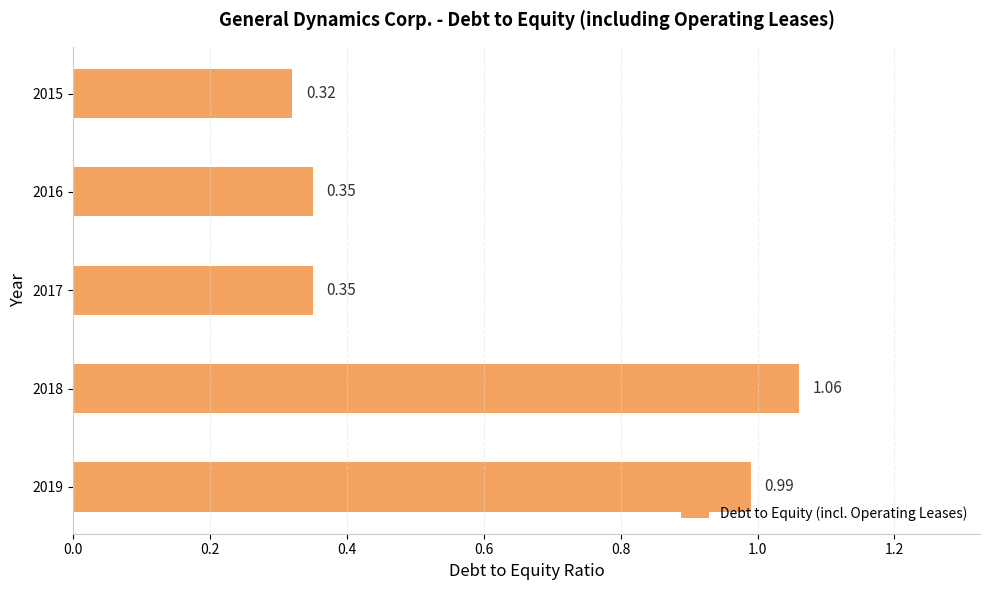

What is the difference between the second highest and minimum values?

0.7